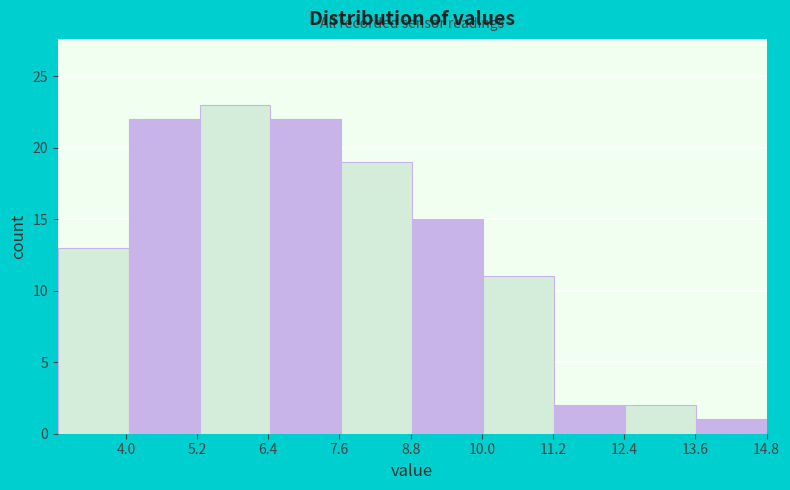

How tall is the bar that spans 7.6 to 8.8 on the x-axis? Neither the bar edges nor the heights are printed on the chart, so give them approximately, as read against the axes.

19